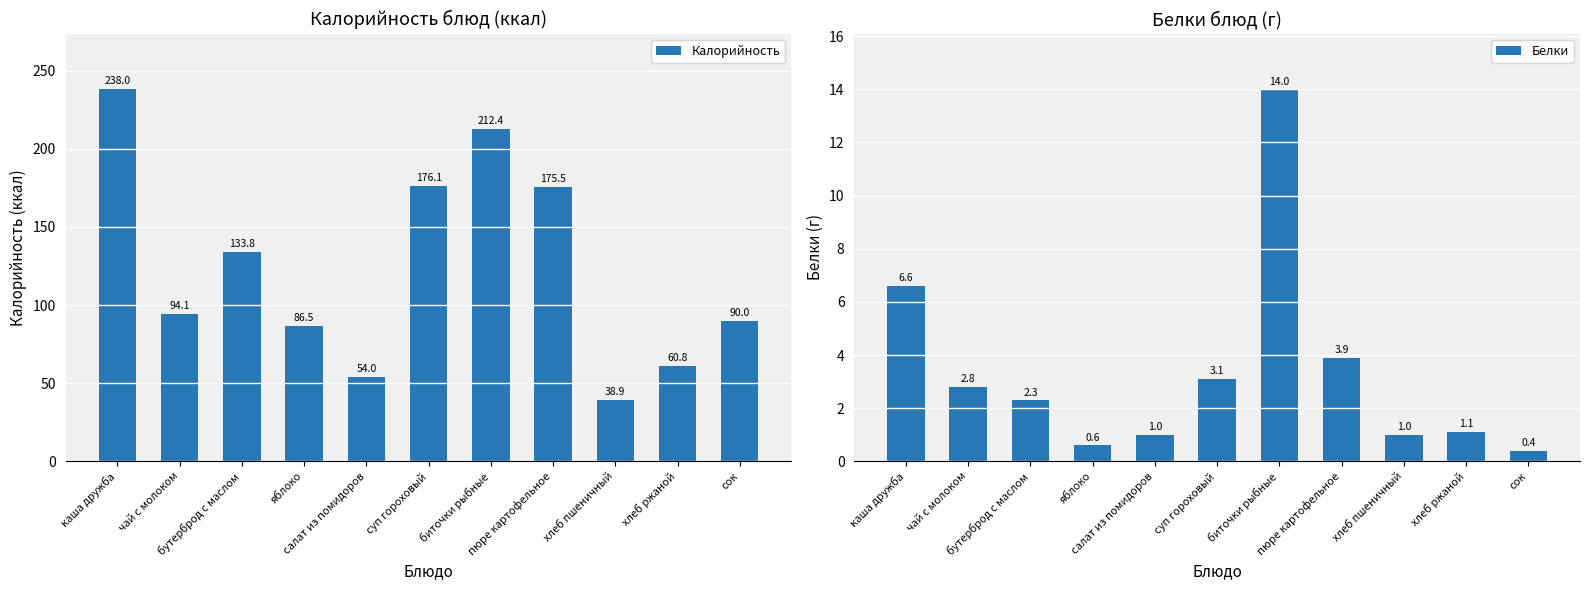

At which category is the sum across all series the highest?

каша дружба